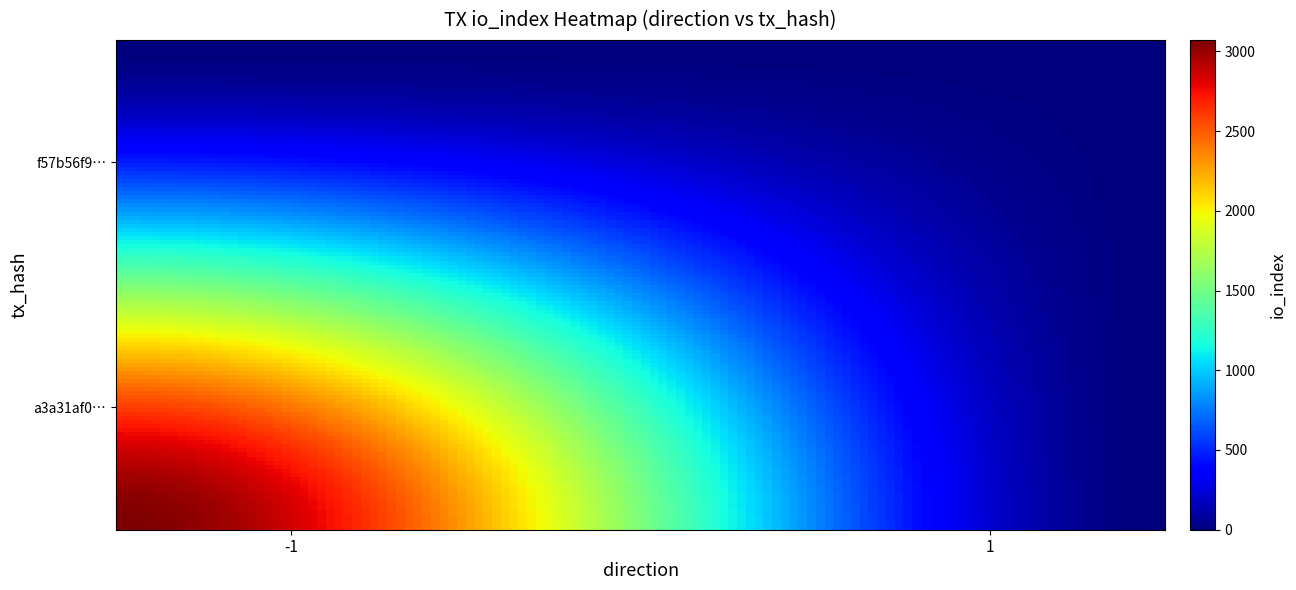

How many series are shown in this chart?

2